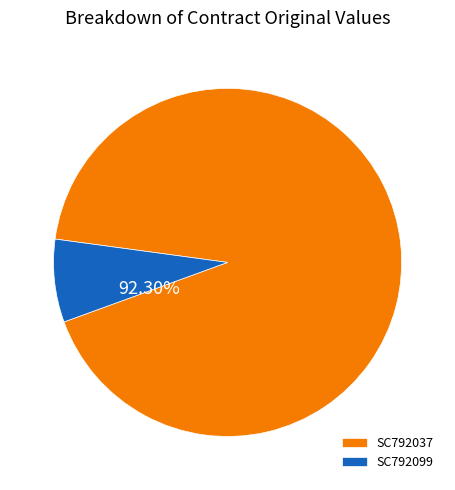

Does SC792037 represent more than half of the total?

Yes